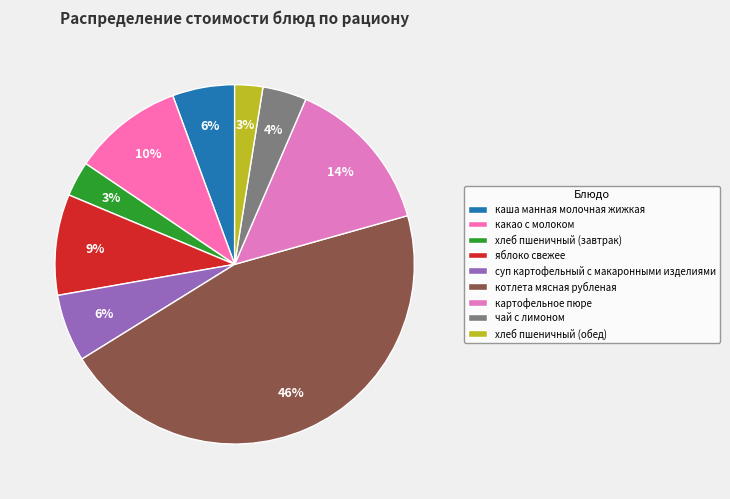

Approximately how many times larger is the value at какао с молоком compared to каша манная молочная жижкая?

1.8